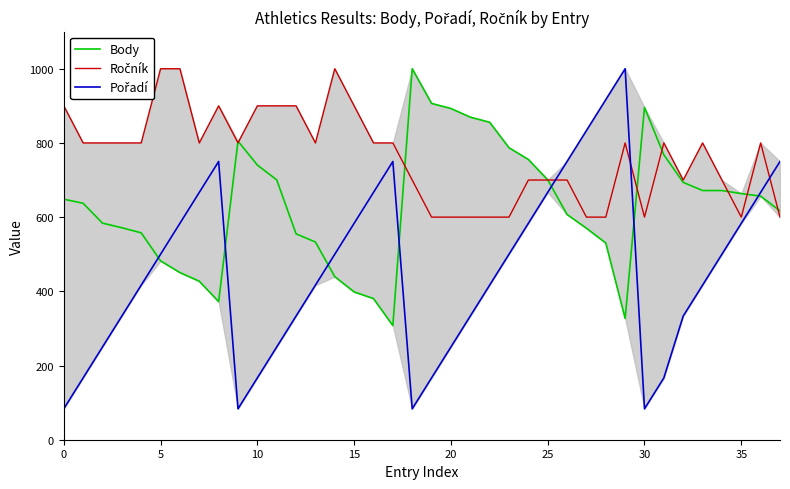

Which series changed the most between 5 and 21?

Body